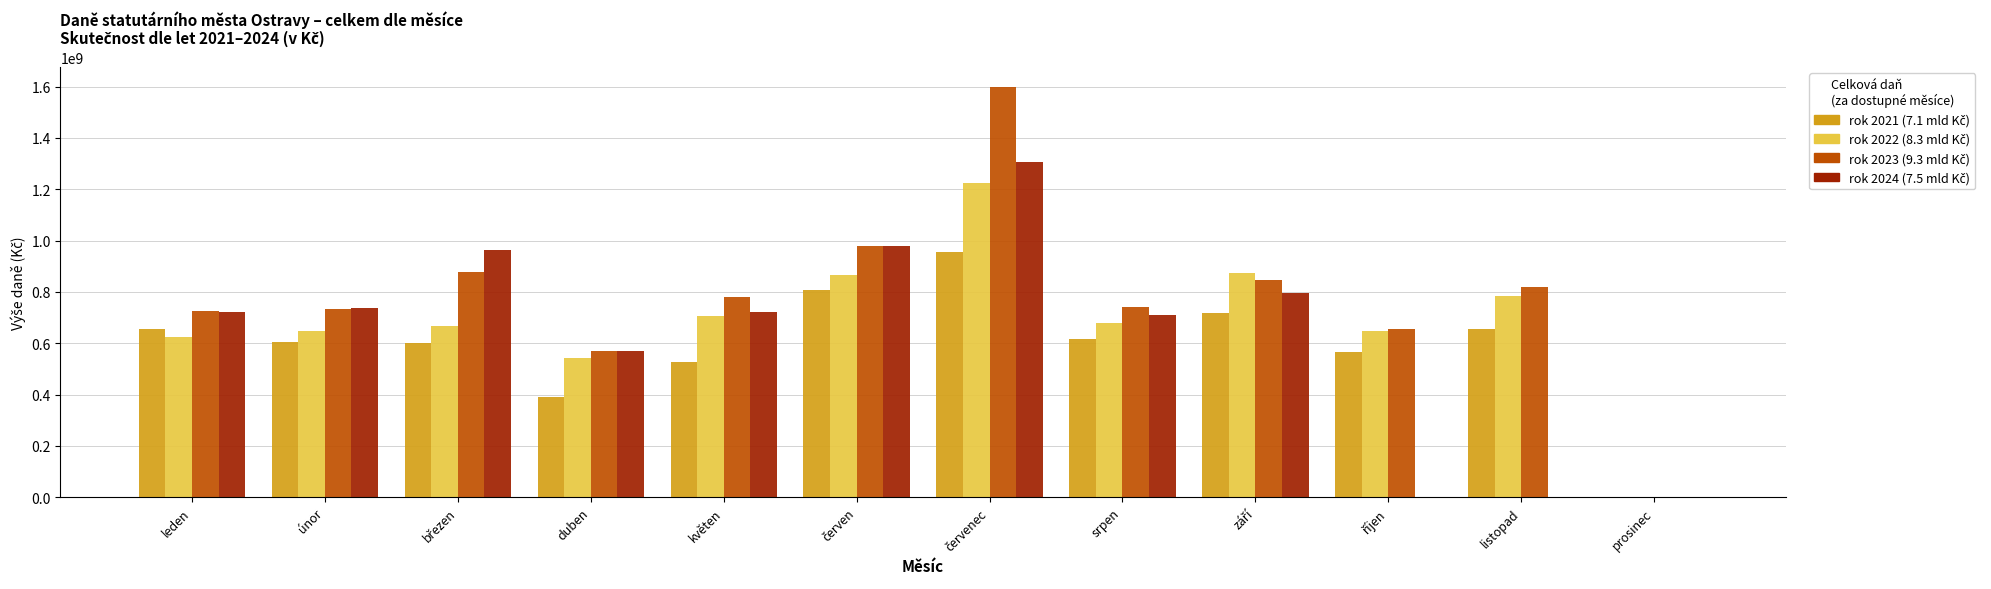

Does the chart contain stacked bars?

No